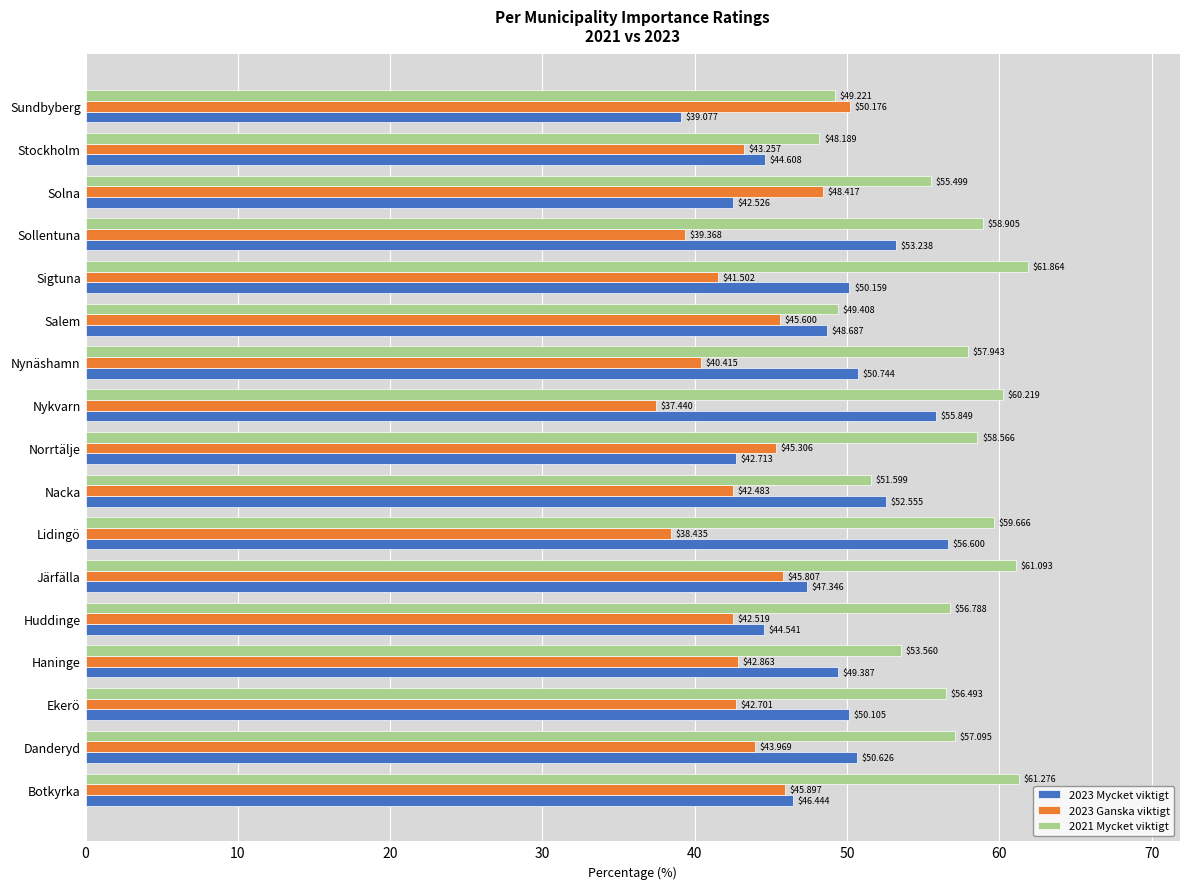

Which series changed the most between Lidingö and Stockholm?

2023 Mycket viktigt